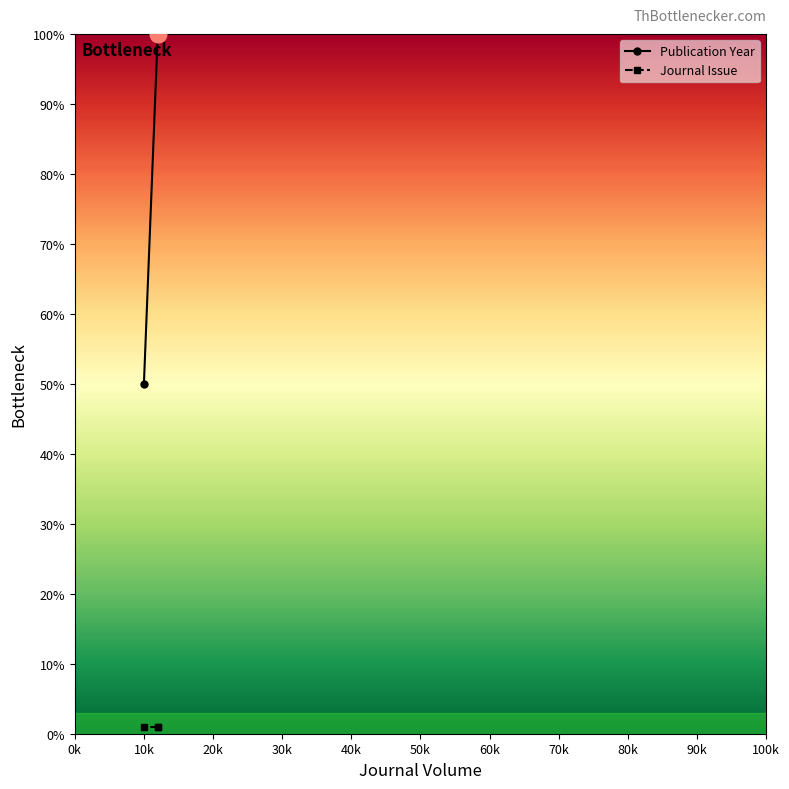

Between 12 and 10, which is larger?

12